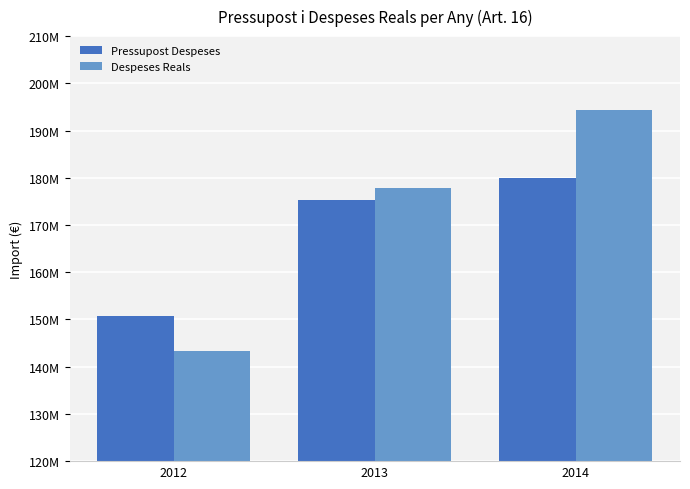

What is the approximate value of Despeses Reals at 2014?

194328438.8